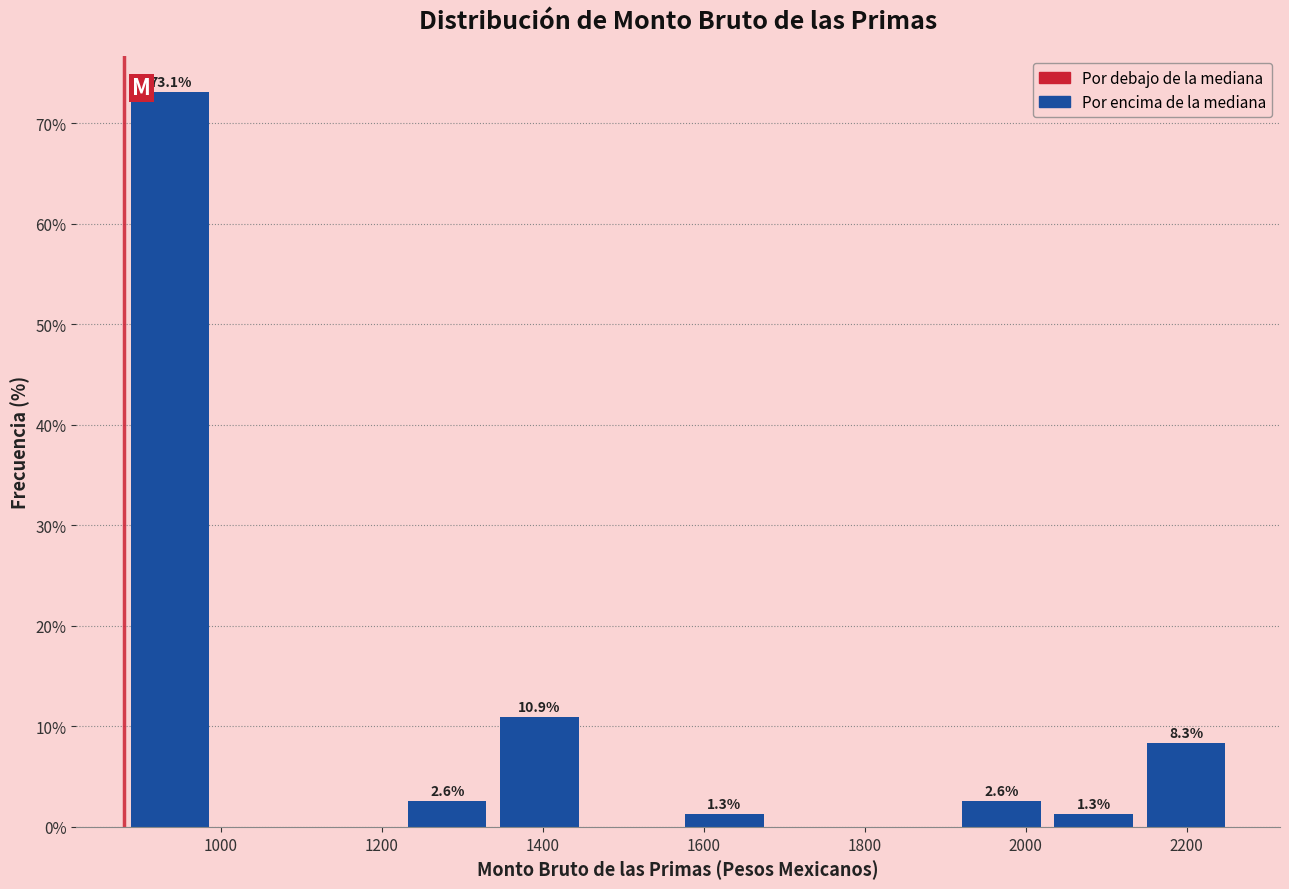

Which range on the x-axis has the tallest bar?

880 to 1000